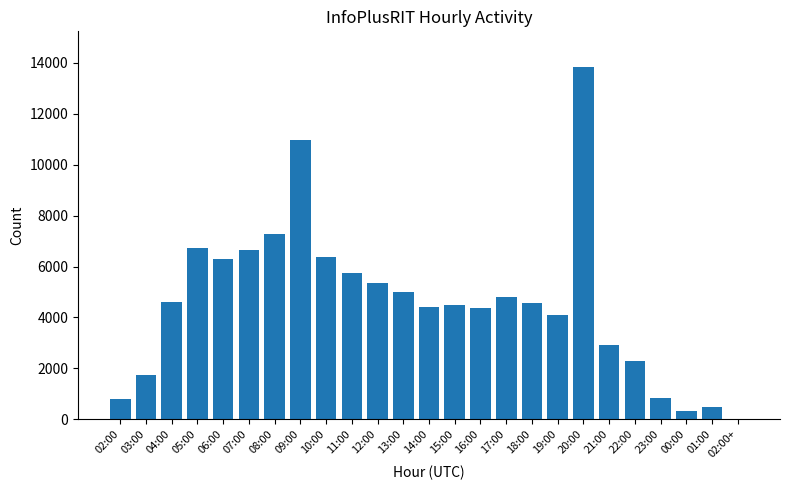

Which label corresponds to the largest value in the chart?

20:00